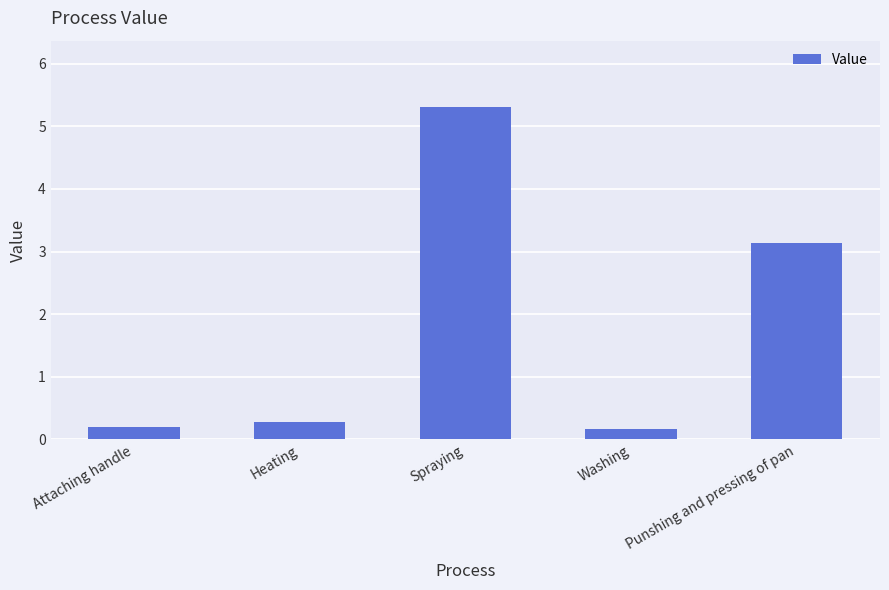

How many bars are there in total?

5